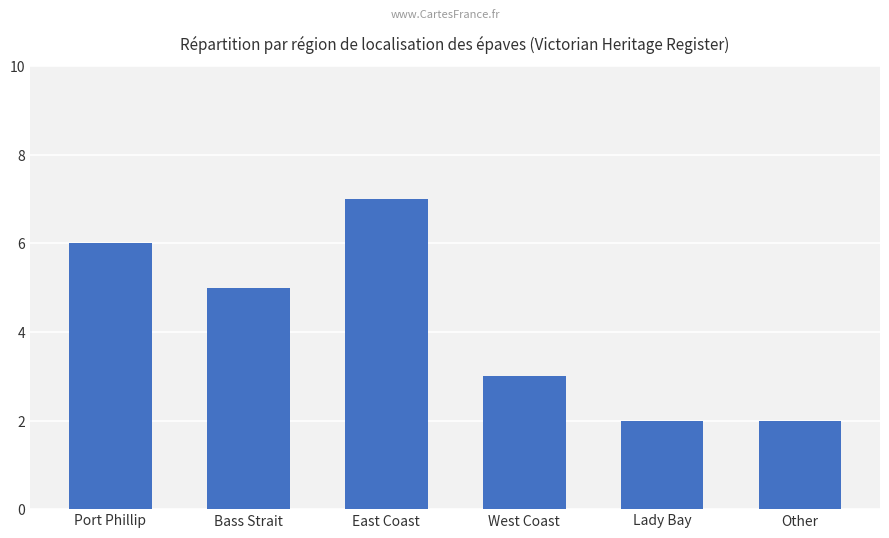

What is the change in value from Port Phillip to Other?

-4